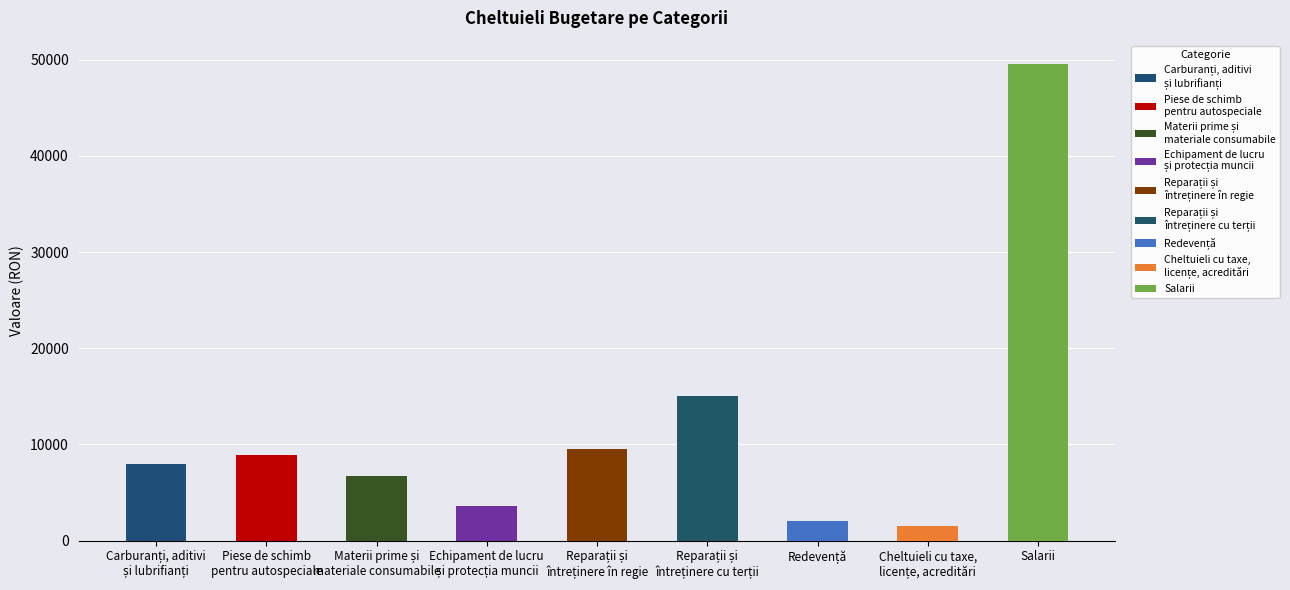

List the labels in order of value, largest first.

Salarii, Reparații și
întreținere cu terții, Reparații și
întreținere în regie, Piese de schimb
pentru autospeciale, Carburanți, aditivi
și lubrifianți, Materii prime și
materiale consumabile, Echipament de lucru
și protecția muncii, Redevență, Cheltuieli cu taxe,
licențe, acreditări